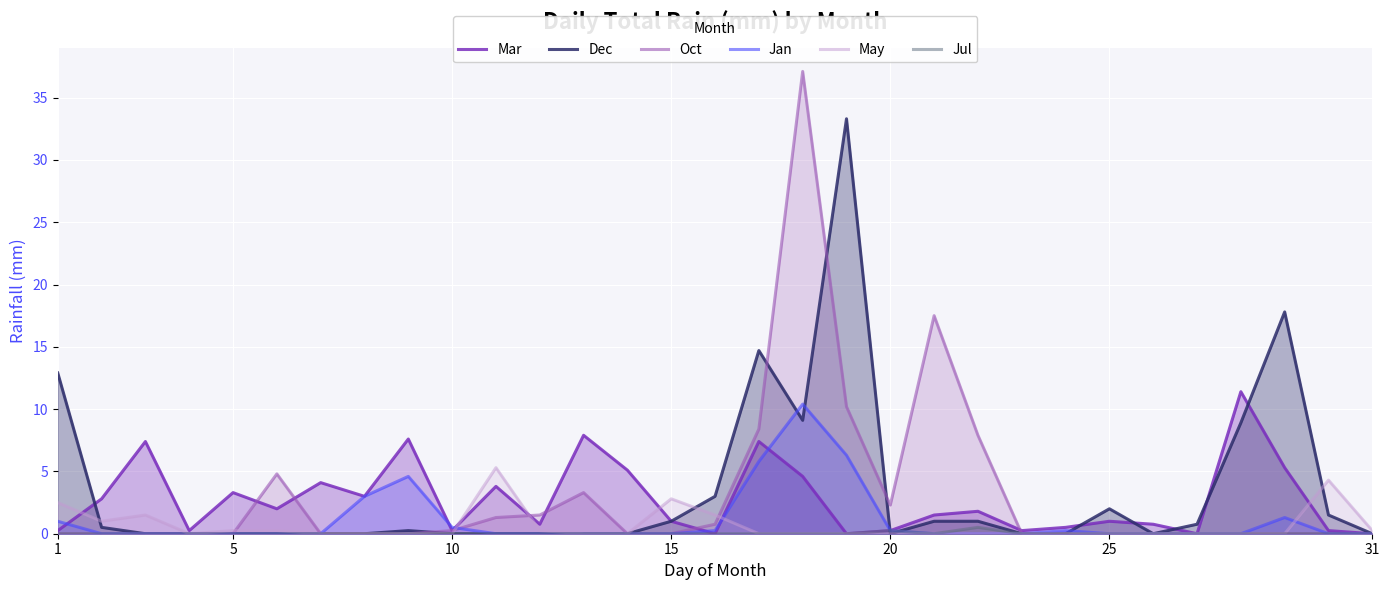

What is the difference between the maximum and second lowest values in the Mar series?

11.4